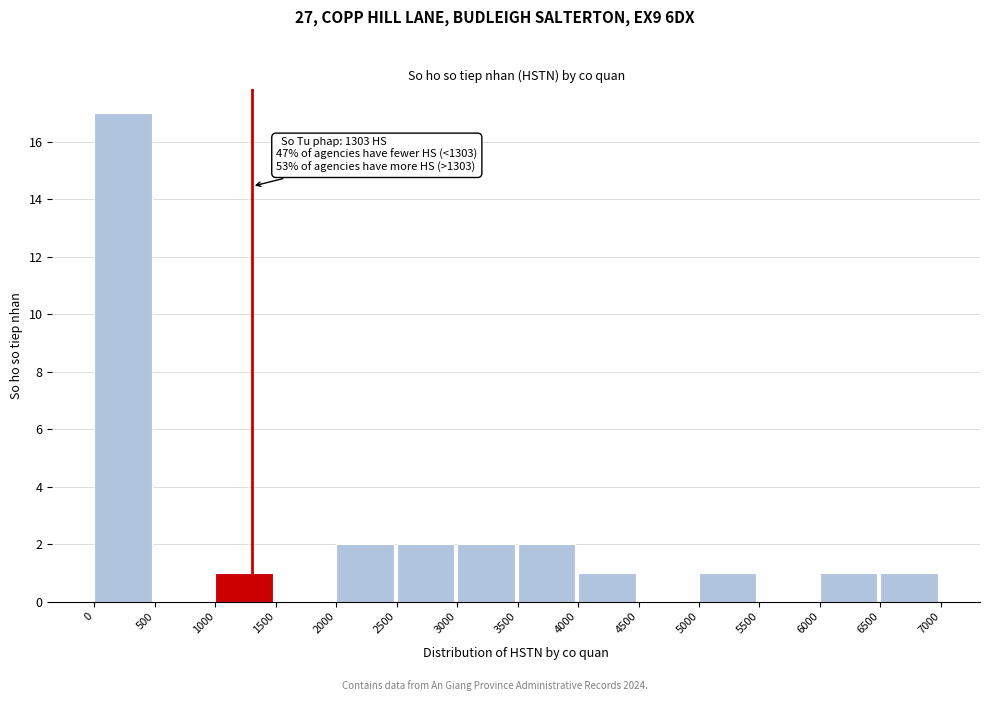

Which range on the x-axis has the tallest bar?

0 to 500